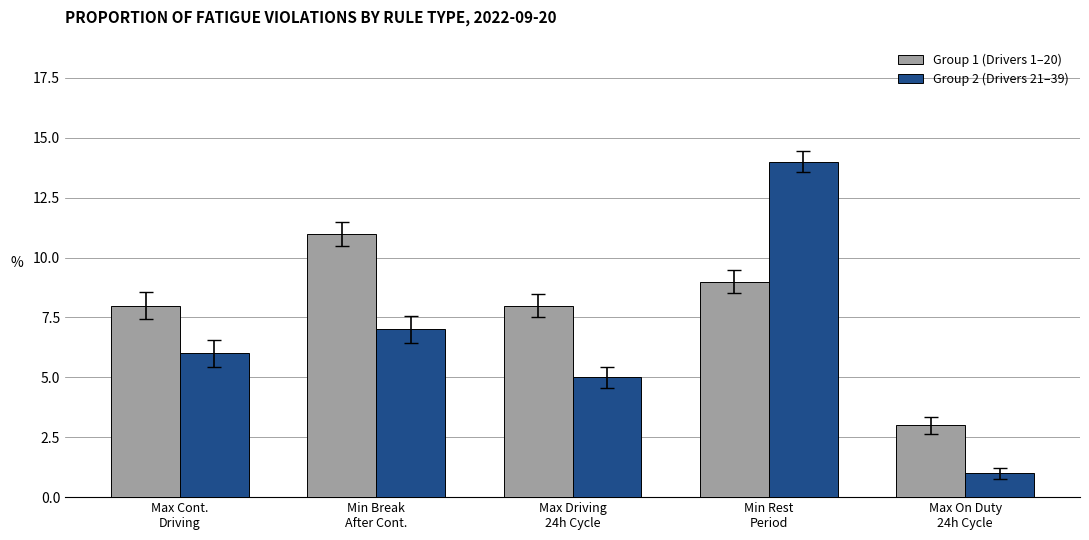

What is the approximate value of Group 2 (Drivers 21–39) at Min Rest
Period?

14